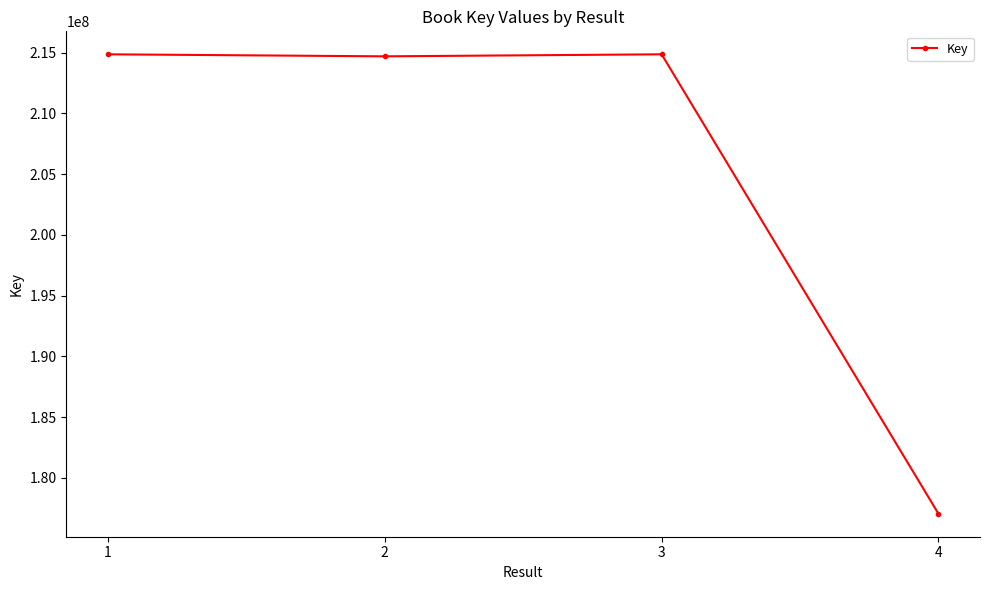

The chart shows a value of 177055931 at 4. True or false?

True